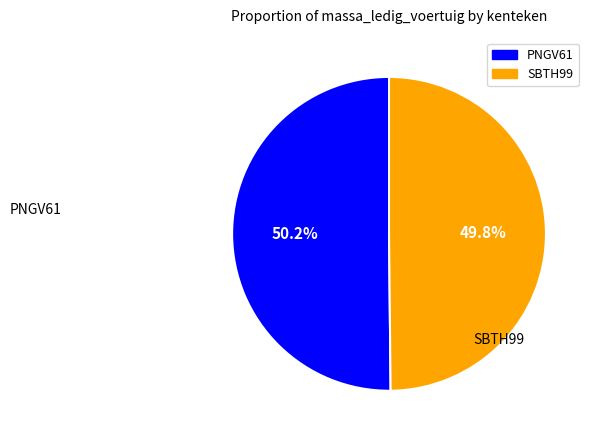

To the nearest percent, what portion does SBTH99 represent?

50%